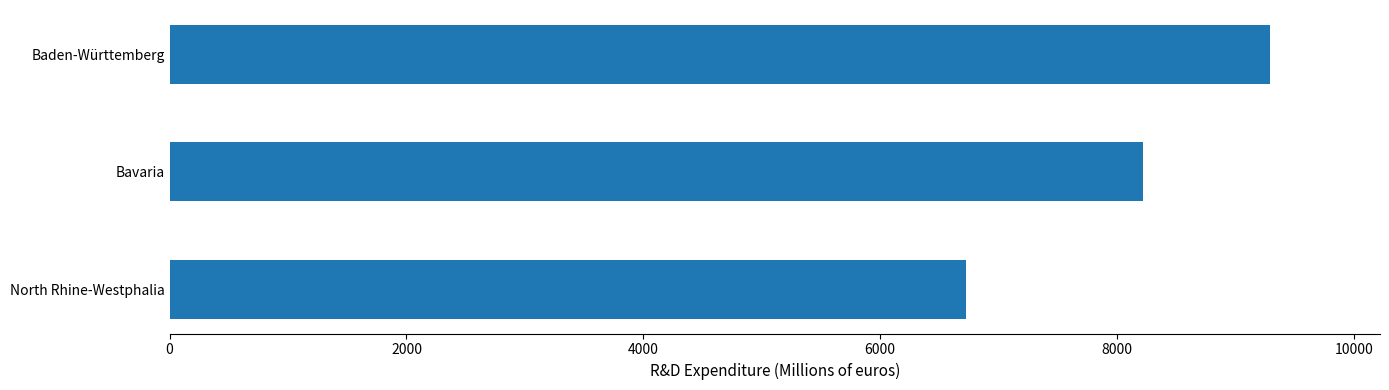

Count the values in the range 6727 to 9291.

3